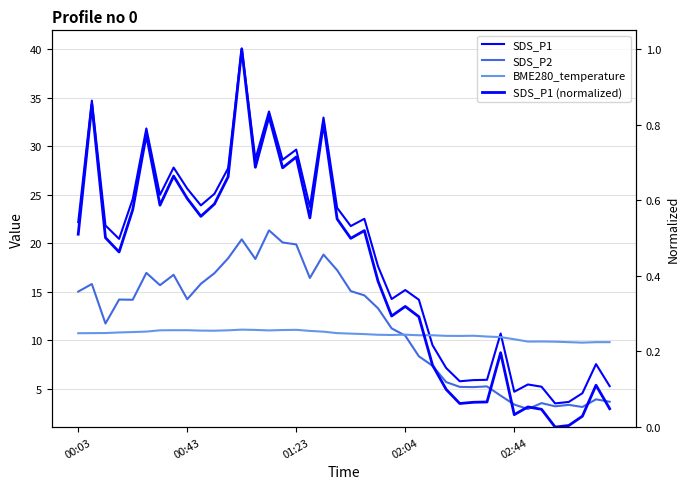

What is the total value across all series at 02:04?

45.9